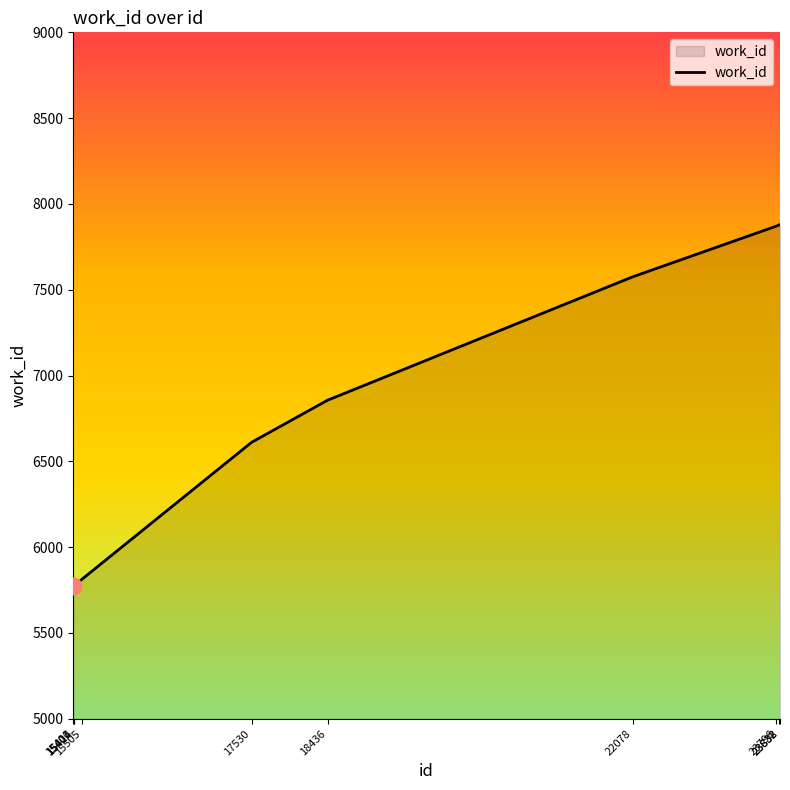

What is the difference between the maximum and minimum values?

2104